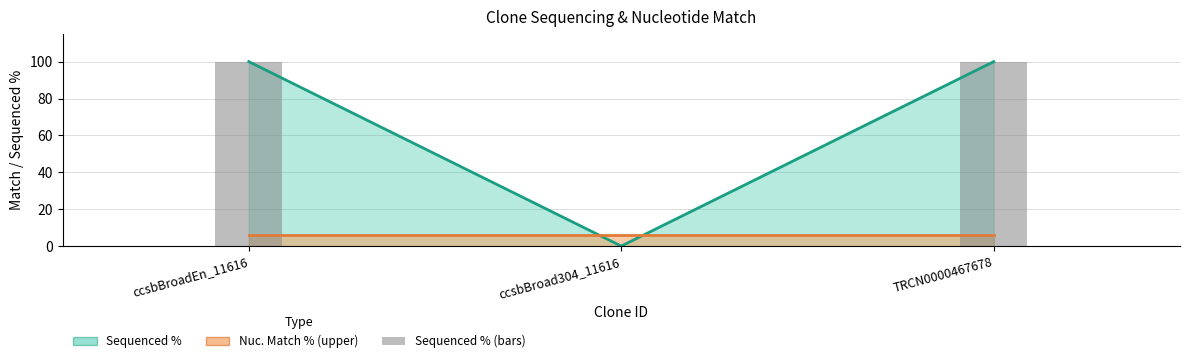

At which category does the chart reach its peak across all series?

ccsbBroadEn_11616